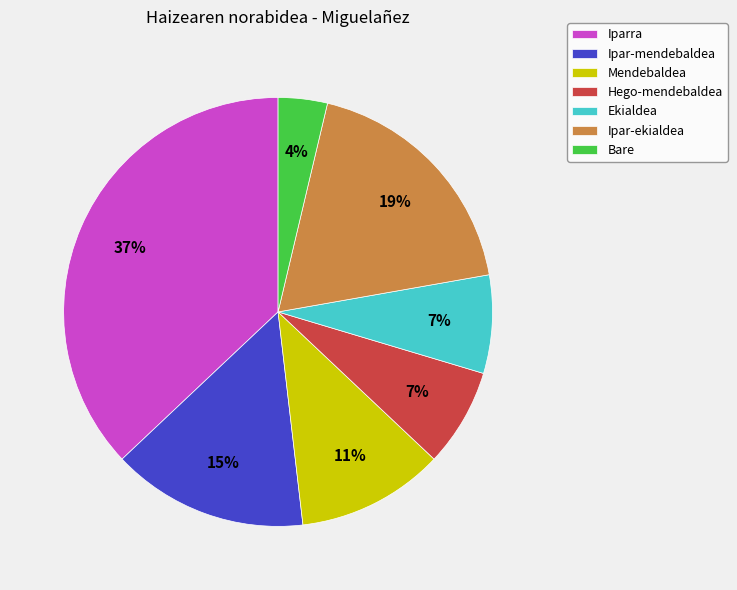

Does any single category account for the majority?

No